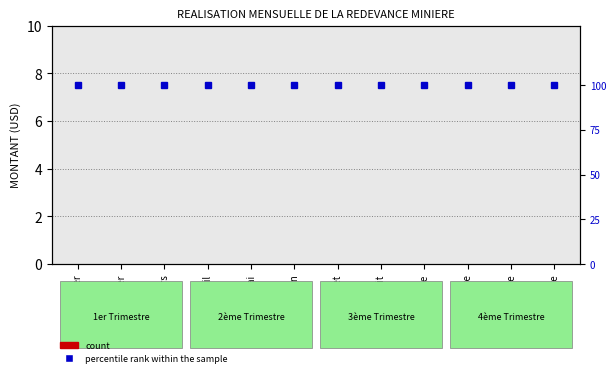

Reading left to right, extract all data points from this chart.

MONTANT (USD): 0	0	0	0	0	0	0	0	0	0	0	0
percentile rank within the sample: 100	100	100	100	100	100	100	100	100	100	100	100